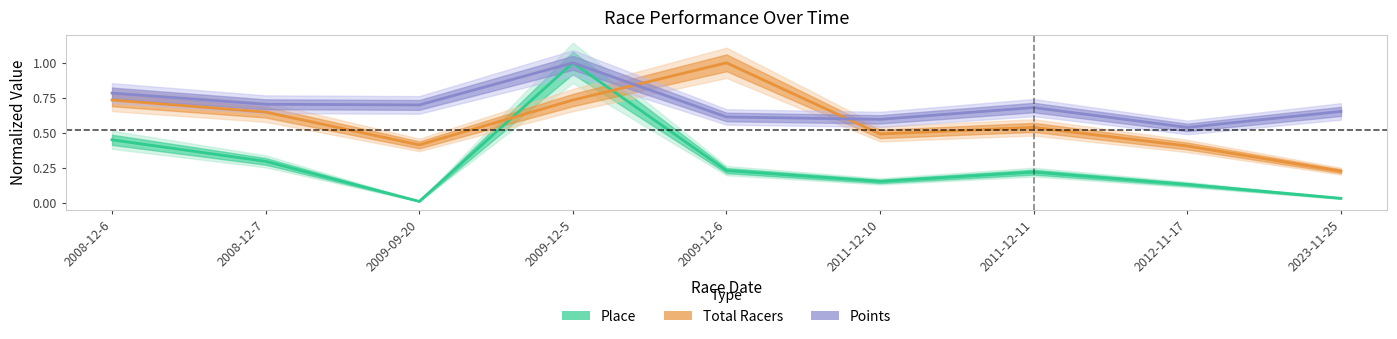

List the series in order of their peak value, lowest first.

Place, Total Racers, Points